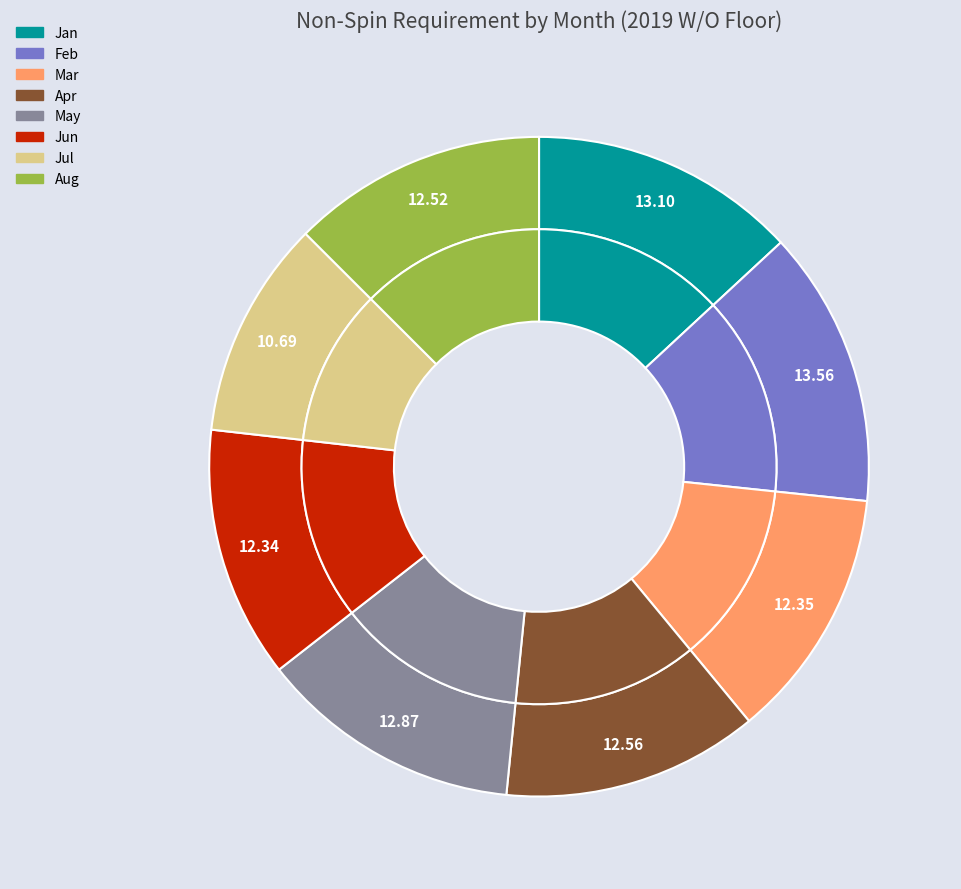

Does any single category account for the majority?

No